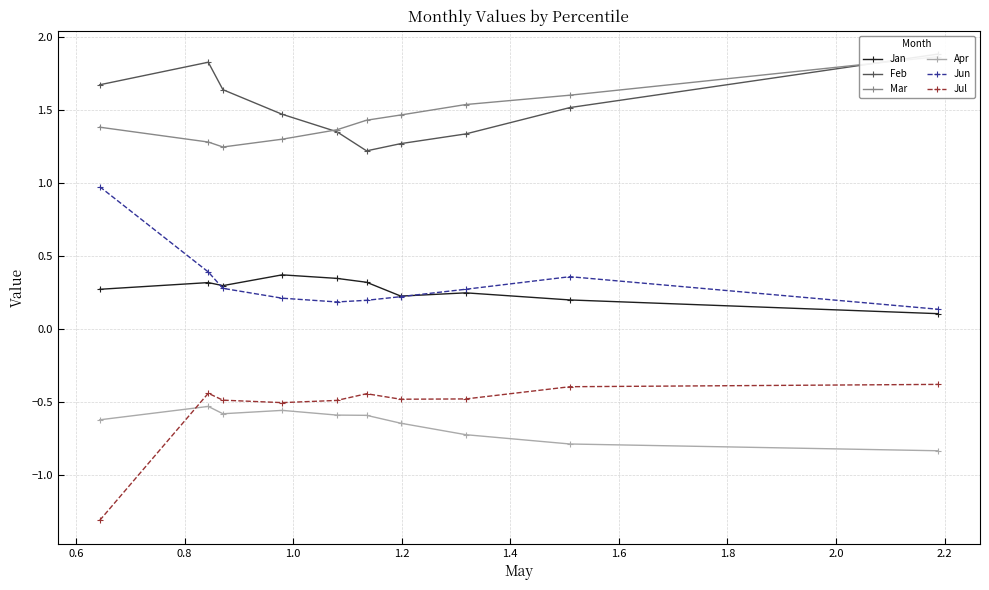

Does the chart display data point markers on the line(s)?

Yes